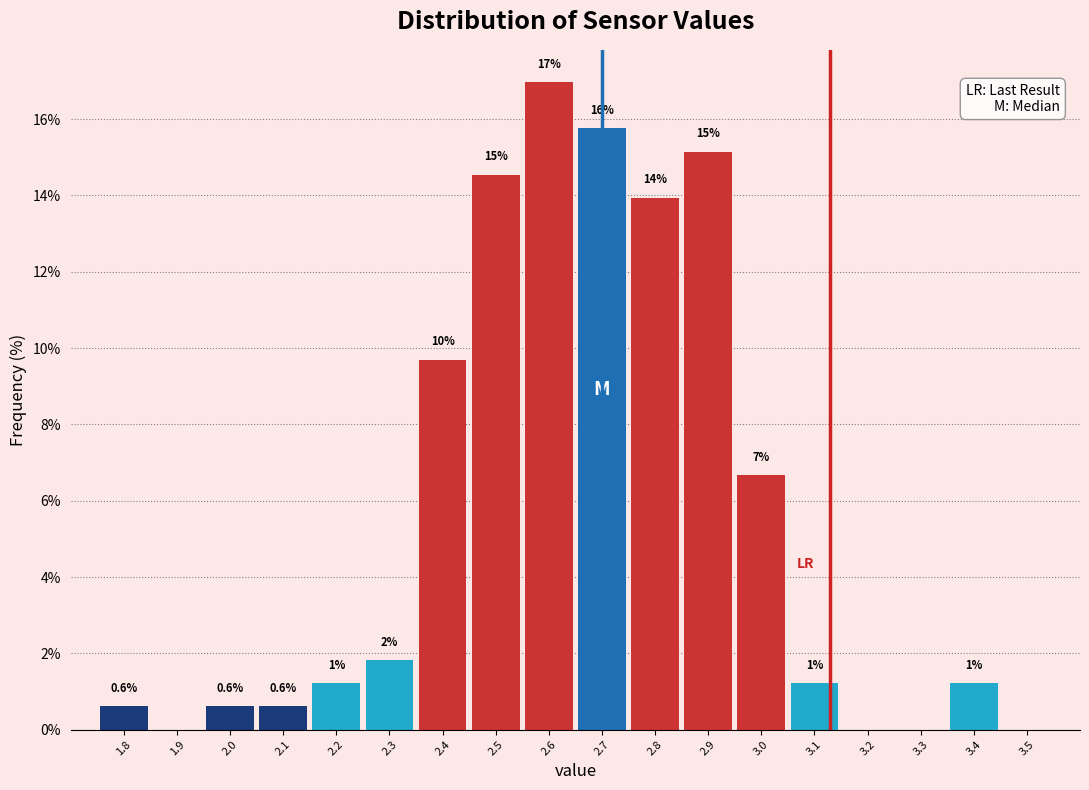

Are the bars horizontal?

No